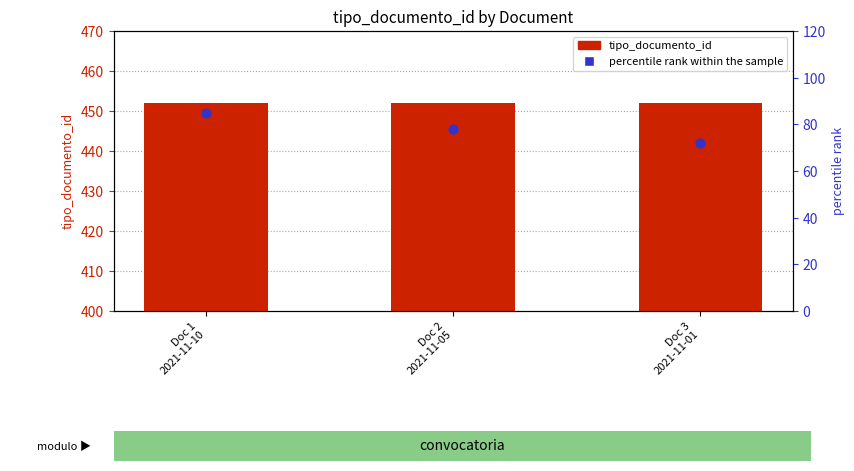

Which series has the largest Y range (max minus min)?

percentile rank within the sample